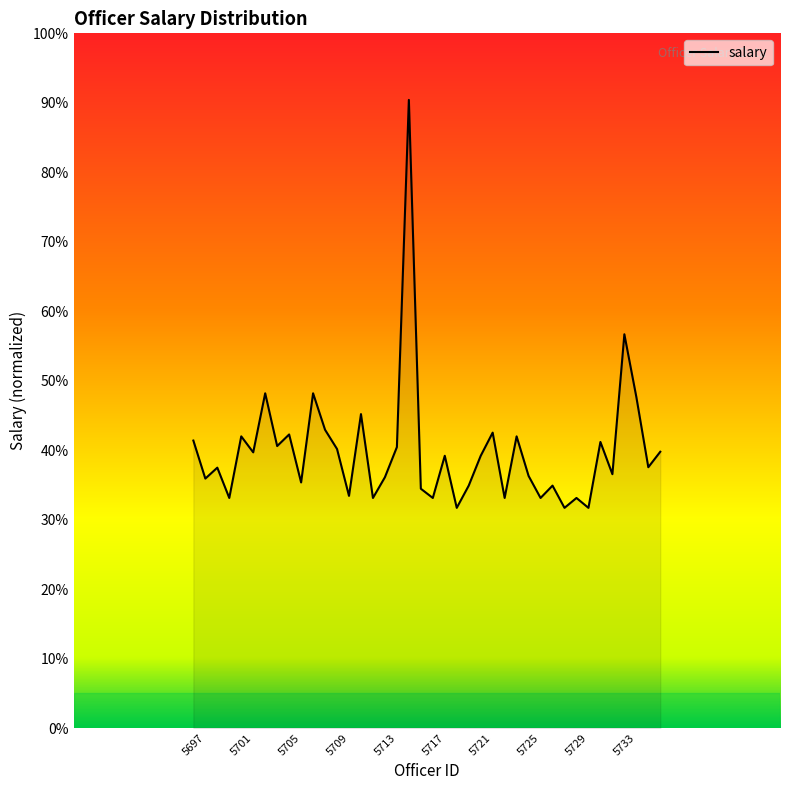

Does the chart display data point markers on the line(s)?

No